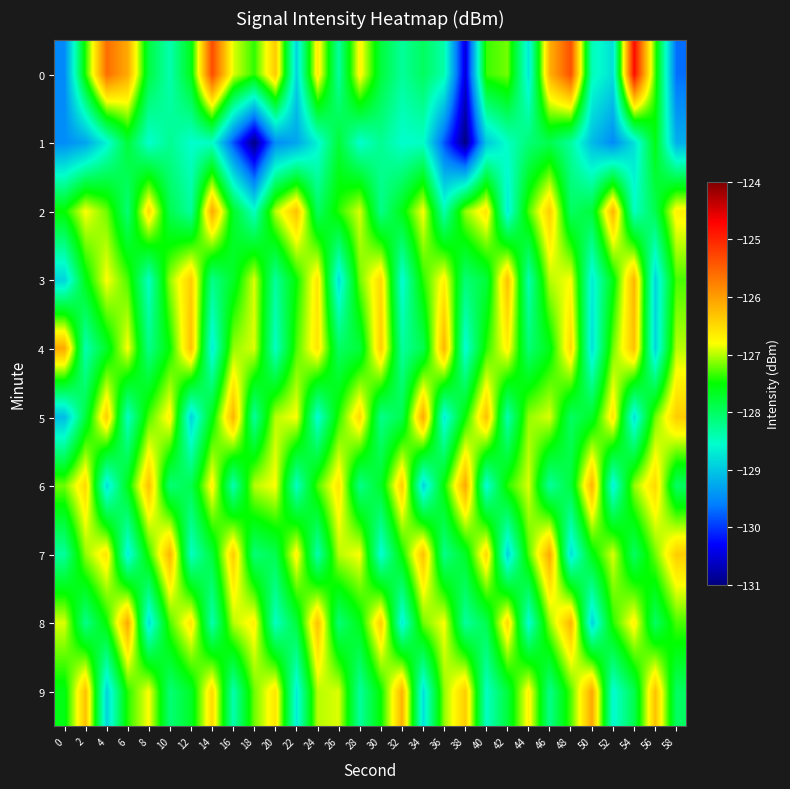

Reading right to left, transcribe all the data shown in this chart.

0: 58=-129.7	56=-127.3	54=-124.8	52=-128.8	50=-128.4	48=-125.4	46=-126.2	44=-128.7	42=-127.2	40=-127.3	38=-130.5	36=-128.4	34=-128.0	32=-128.3	30=-127.8	28=-126.7	26=-128.3	24=-126.6	22=-128.9	20=-126.4	18=-127.4	16=-126.9	14=-125.3	12=-127.6	10=-128.4	8=-127.8	6=-126.1	4=-125.6	2=-127.4	0=-129.5
1: 58=-129.2	56=-127.6	54=-128.8	52=-129.5	50=-129.1	48=-128.3	46=-127.9	44=-128.1	42=-128.5	40=-129.0	38=-131.0	36=-129.8	34=-128.5	32=-128.6	30=-128.2	28=-128.6	26=-127.8	24=-128.6	22=-129.3	20=-129.5	18=-131.0	16=-129.8	14=-128.5	12=-128.6	10=-128.2	8=-128.6	6=-127.8	4=-128.6	2=-129.3	0=-129.5
2: 58=-126.7	56=-127.9	54=-128.5	52=-126.2	50=-127.8	48=-128.0	46=-126.4	44=-127.3	42=-128.7	40=-126.6	38=-127.1	36=-128.4	34=-126.8	32=-127.6	30=-128.2	28=-126.9	26=-127.4	24=-128.0	22=-126.3	20=-127.0	18=-128.5	16=-127.7	14=-126.1	12=-128.3	10=-127.9	8=-126.5	6=-128.1	4=-127.2	2=-126.8	0=-127.5
3: 58=-127.3	56=-128.9	54=-126.2	52=-127.6	50=-128.7	48=-126.8	46=-127.0	44=-128.4	42=-126.3	40=-127.8	38=-128.1	36=-126.7	34=-127.4	32=-128.6	30=-126.5	28=-127.2	26=-128.8	24=-126.6	22=-127.5	20=-128.3	18=-126.9	16=-127.7	14=-128.2	12=-126.4	10=-127.1	8=-128.5	6=-127.3	4=-126.8	2=-127.6	0=-128.9
4: 58=-127.0	56=-128.9	54=-126.3	52=-127.2	50=-128.8	48=-126.5	46=-127.6	44=-128.1	42=-126.7	40=-127.4	38=-128.6	36=-126.2	34=-127.9	32=-128.3	30=-126.4	28=-127.8	26=-128.0	24=-126.6	22=-127.3	20=-128.5	18=-126.9	16=-127.1	14=-128.7	12=-126.3	10=-127.5	8=-128.2	6=-126.8	4=-127.7	2=-128.4	0=-126.1
5: 58=-126.4	56=-127.2	54=-128.8	52=-126.6	50=-127.7	48=-128.0	46=-126.9	44=-127.1	42=-128.4	40=-126.3	38=-127.5	36=-128.7	34=-126.1	32=-127.9	30=-128.2	28=-126.5	26=-127.4	24=-128.6	22=-126.8	20=-127.0	18=-128.3	16=-126.2	14=-127.6	12=-128.9	10=-126.7	8=-127.3	6=-128.5	4=-126.4	2=-127.8	0=-129.1
6: 58=-128.0	56=-126.5	54=-127.1	52=-128.7	50=-126.2	48=-127.8	46=-128.3	44=-126.9	42=-127.4	40=-128.6	38=-126.1	36=-127.5	34=-128.9	32=-126.4	30=-127.7	28=-128.2	26=-126.6	24=-127.3	22=-128.5	20=-126.8	18=-127.0	16=-128.4	14=-126.7	12=-127.9	10=-128.1	8=-126.3	6=-127.6	4=-128.8	2=-126.5	0=-127.2
7: 58=-126.4	56=-127.2	54=-128.0	52=-126.9	50=-127.6	48=-128.8	46=-126.1	44=-127.3	42=-128.9	40=-126.5	38=-127.7	36=-128.2	34=-126.3	32=-127.5	30=-128.6	28=-126.8	26=-127.0	24=-128.4	22=-126.7	20=-127.9	18=-128.1	16=-126.4	14=-127.8	12=-128.5	10=-126.2	8=-127.4	6=-128.7	4=-126.6	2=-127.1	0=-128.3
8: 58=-127.3	56=-128.0	54=-126.7	52=-127.4	50=-128.9	48=-126.2	46=-127.1	44=-128.6	42=-126.5	40=-127.9	38=-128.3	36=-126.8	34=-127.2	32=-128.7	30=-126.4	28=-127.6	26=-128.1	24=-126.3	22=-127.8	20=-128.5	18=-126.7	16=-127.0	14=-128.4	12=-126.6	10=-127.3	8=-128.8	6=-126.1	4=-127.5	2=-128.2	0=-126.9
9: 58=-128.0	56=-126.3	54=-127.9	52=-128.6	50=-126.1	48=-127.3	46=-128.2	44=-126.7	42=-127.8	40=-128.5	38=-126.4	36=-127.1	34=-128.8	32=-126.2	30=-127.5	28=-128.3	26=-126.9	24=-127.0	22=-128.7	20=-126.6	18=-127.2	16=-128.4	14=-126.5	12=-127.7	10=-128.1	8=-126.8	6=-127.4	4=-128.9	2=-126.3	0=-127.6